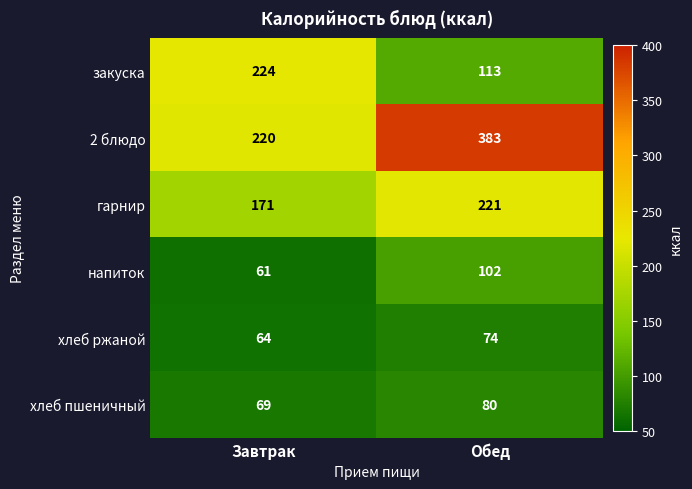

What is the total value across all series at Обед?

973